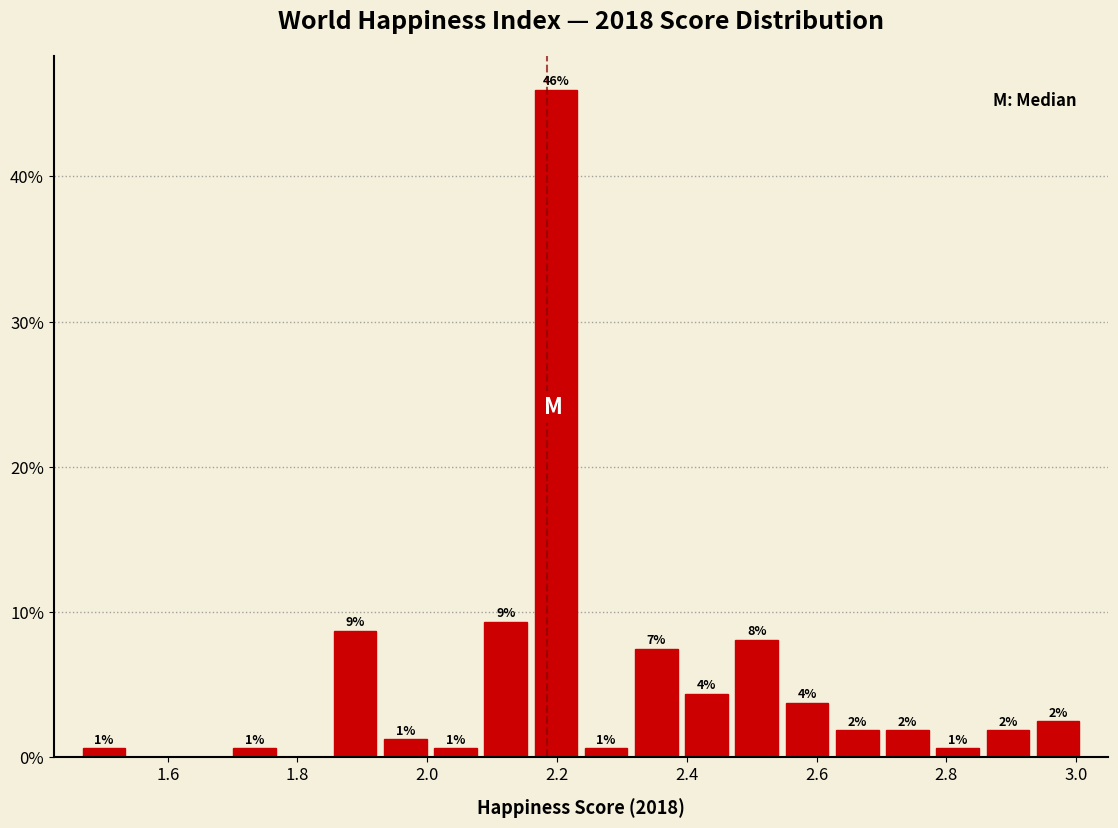

Read against the x-axis, roughly where is the centre of the tallest bar?

2.20